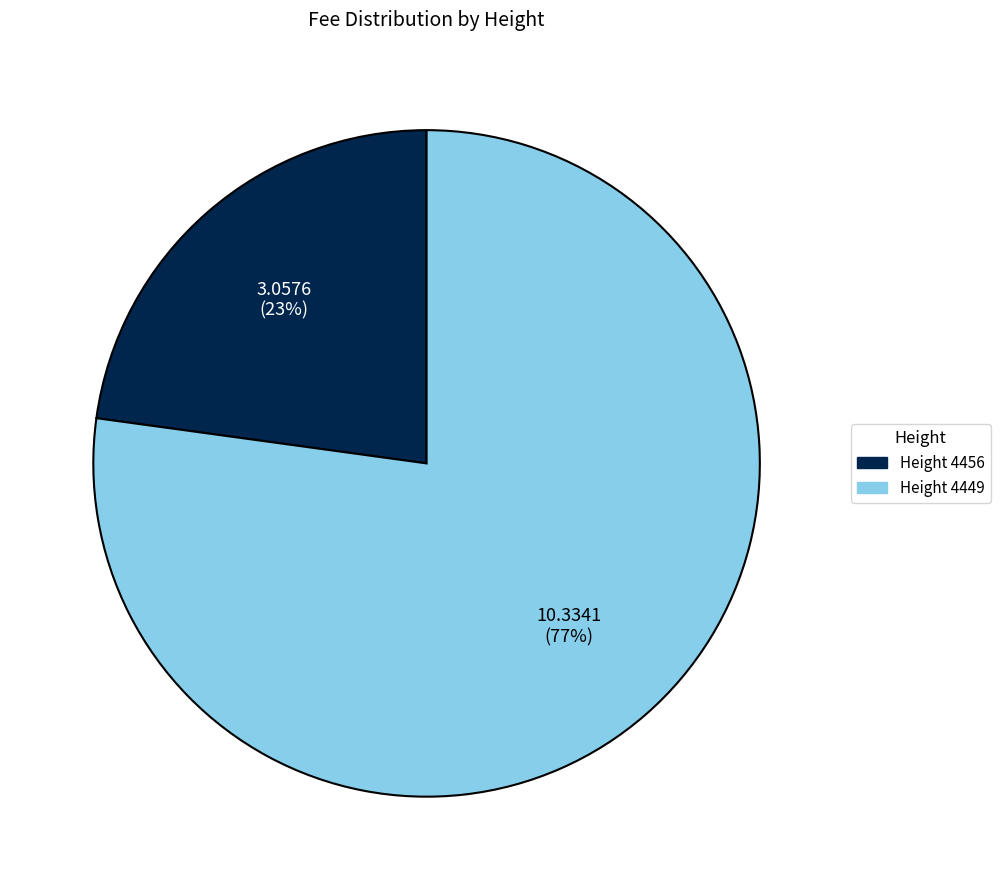

To the nearest percent, what is the difference between the largest and smallest slice percentages?

54%